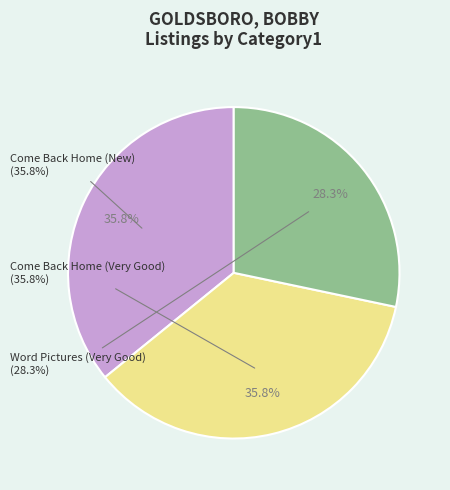

What is the ratio of the value at Come Back Home (Very Good) to the value at Come Back Home (New)?

1.0